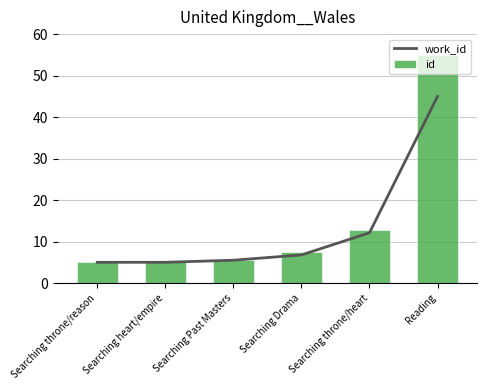

Reading left to right, transcribe all the data shown in this chart.

work_id: 5.0	5.0	5.5	6.8	12.1	45.0
id: 5.0	5.1	5.5	7.5	12.7	55.0